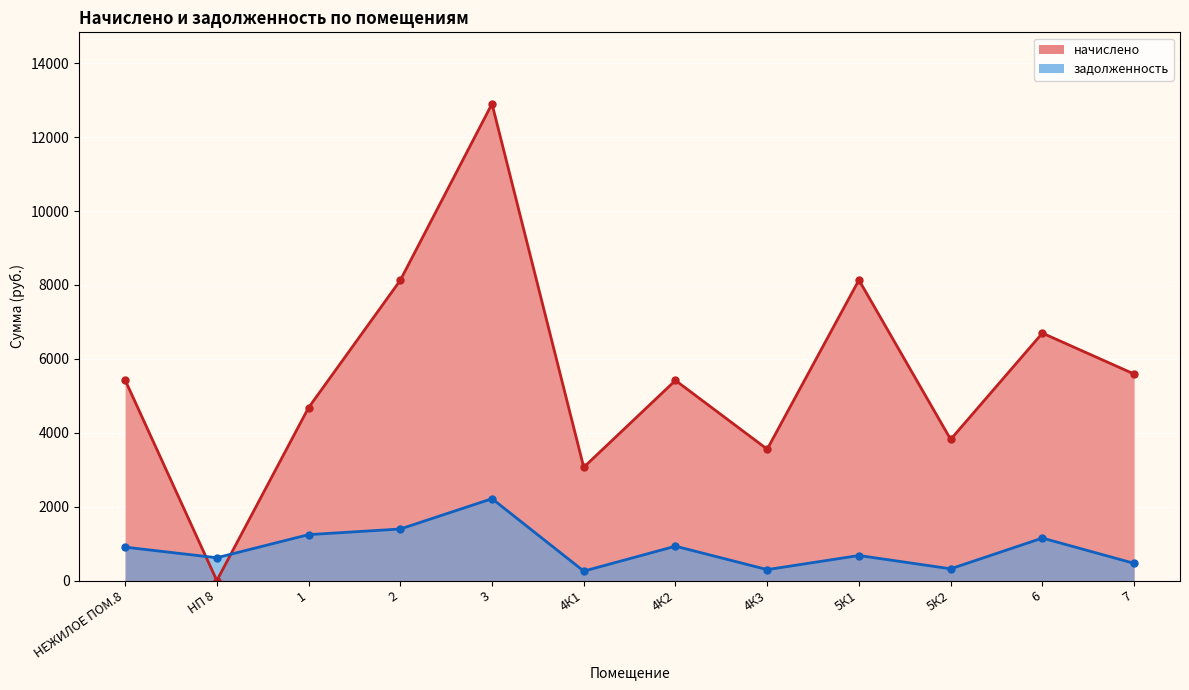

How many data points in начислено are less than 5429?

6